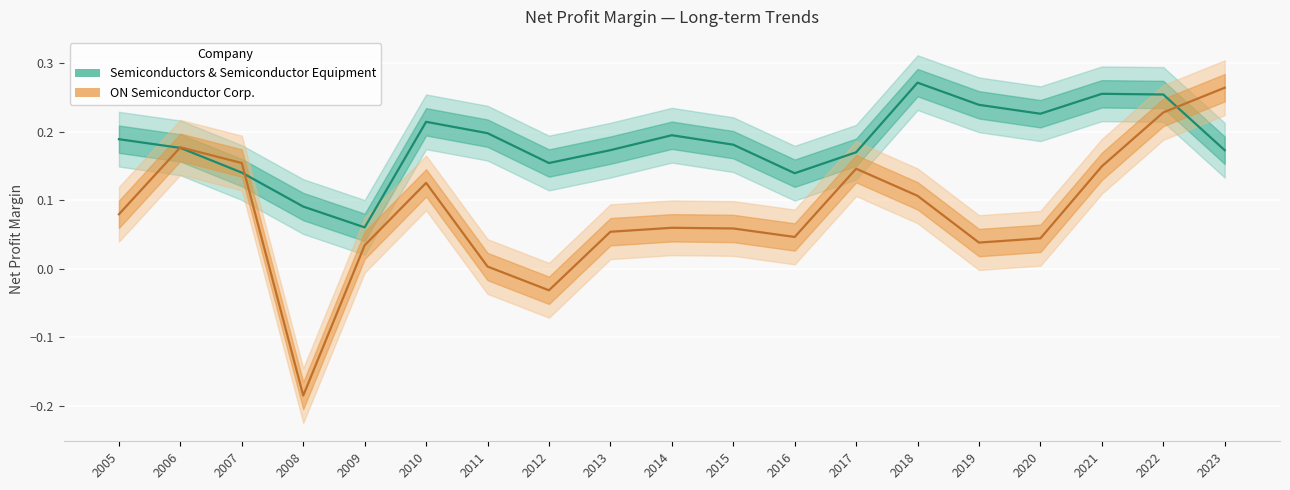

At how many categories does at least one series exceed 0?

19